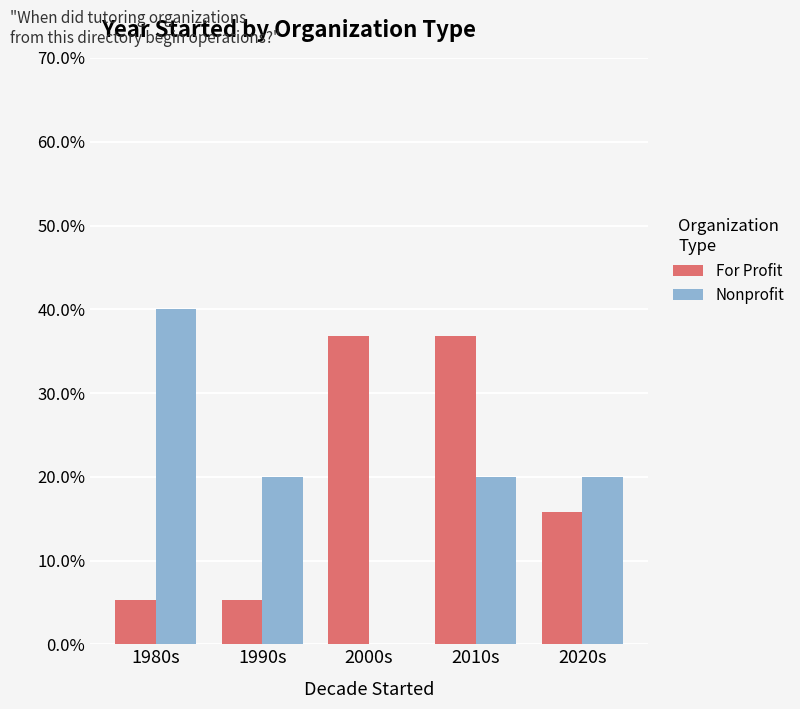

The Nonprofit series shows 0.0 at 2000s. True or false?

True